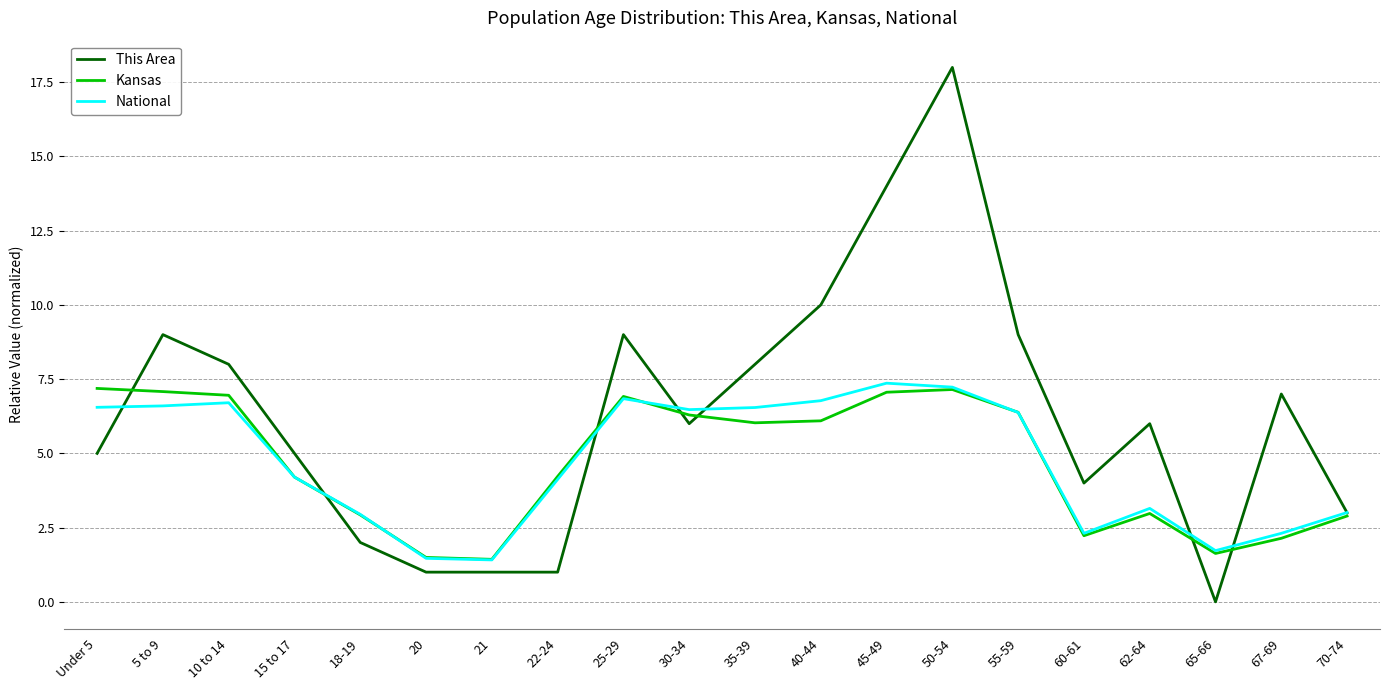

What is the lowest value of the National series?

1.4